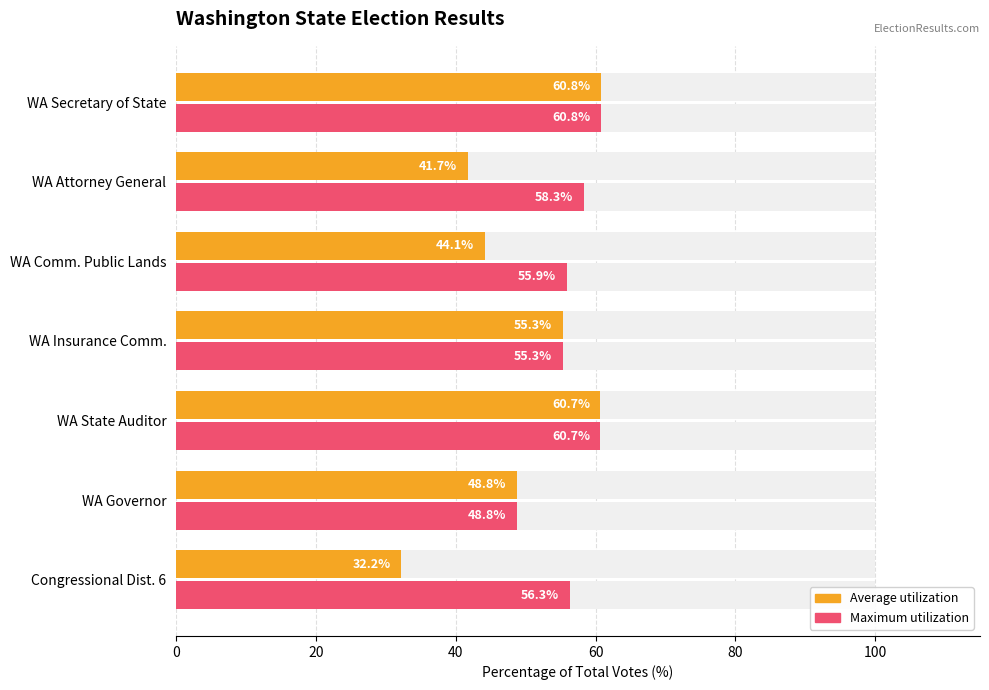

What is the maximum value shown in the chart?

60.8